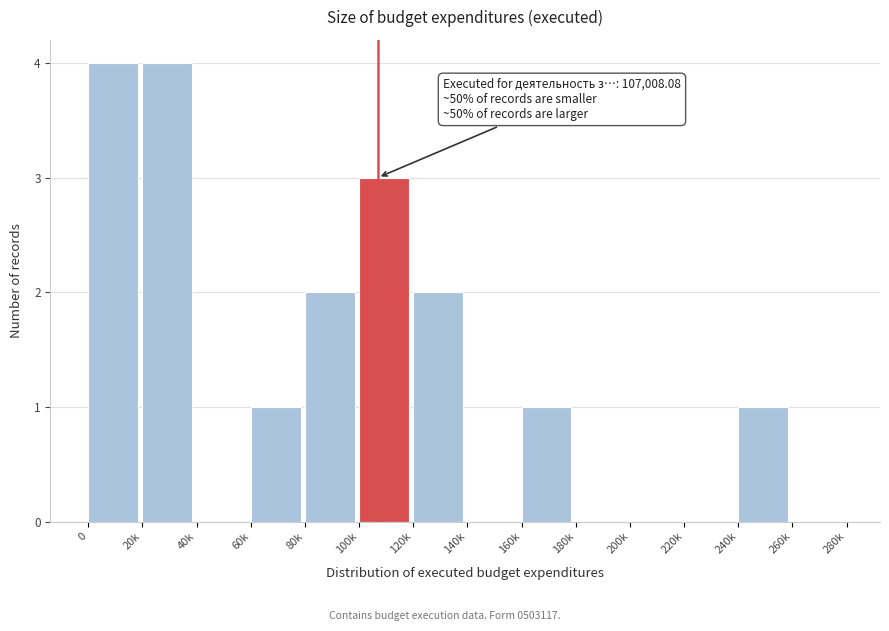

Reading left to right, what are all the values shown in this chart?

0=4	20k=4	40k=0	60k=1	80k=2	100k=3	120k=2	140k=0	160k=1	180k=0	200k=0	220k=0	240k=1	260k=0